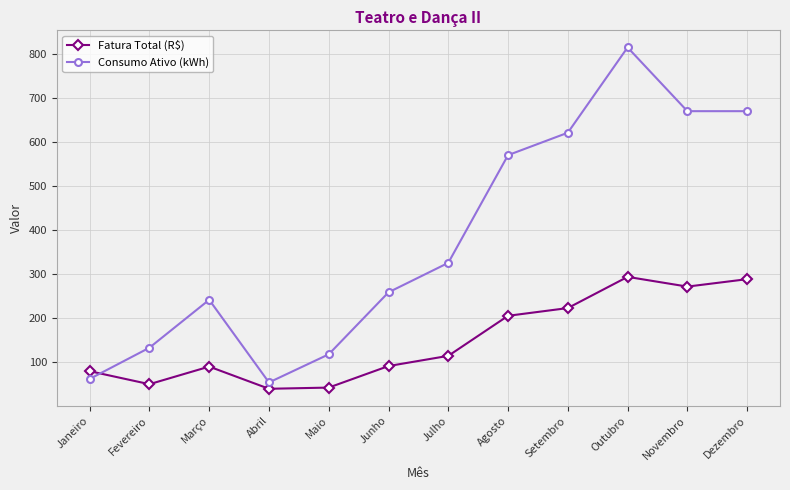

What is the difference between the maximum and minimum values in the Consumo Ativo (kWh) series?

762.0